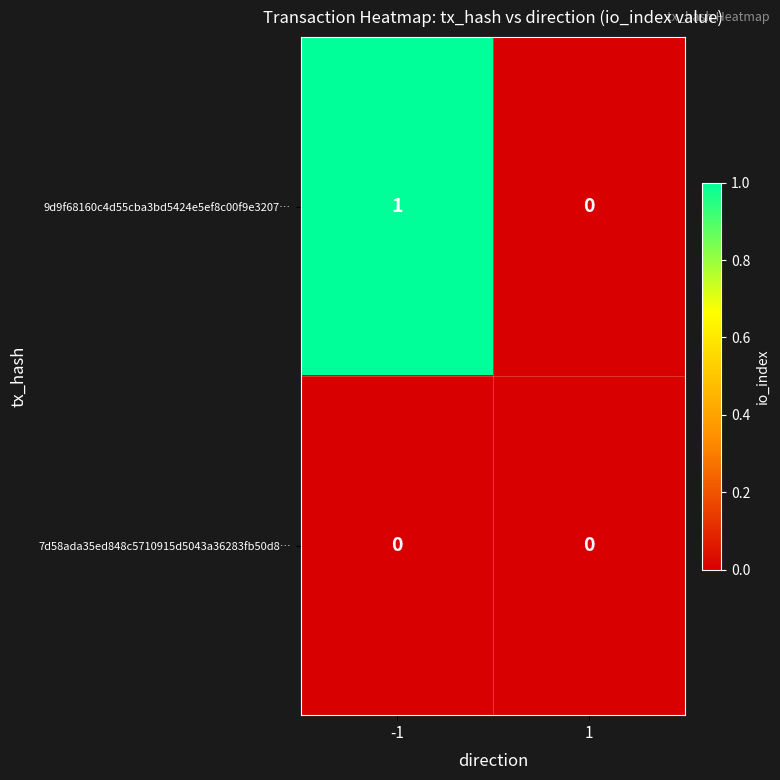

The value of 9d9f68160c4d55cba3bd5424e5ef8c00f9e3207… at -1 is 1. True or false?

True